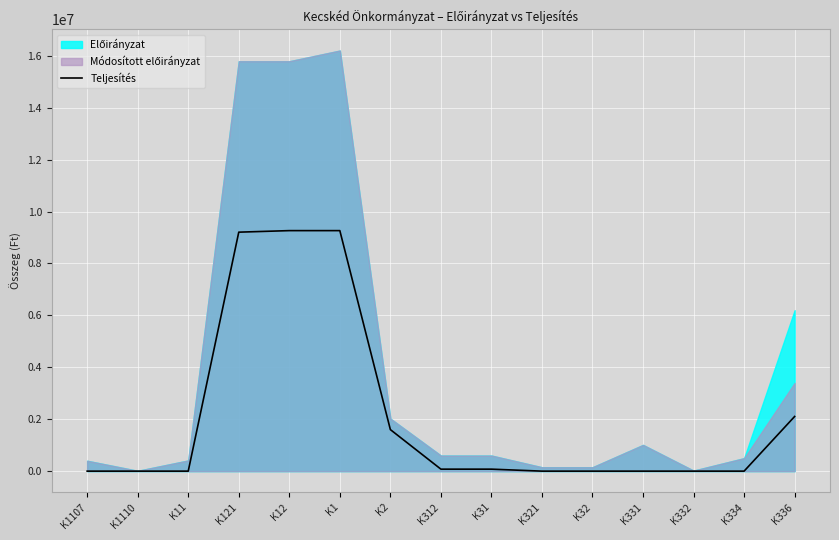

List the labels in order of value, largest first.

K12, K1, K121, K336, K2, K312, K31, K1107, K1110, K11, K321, K32, K331, K332, K334